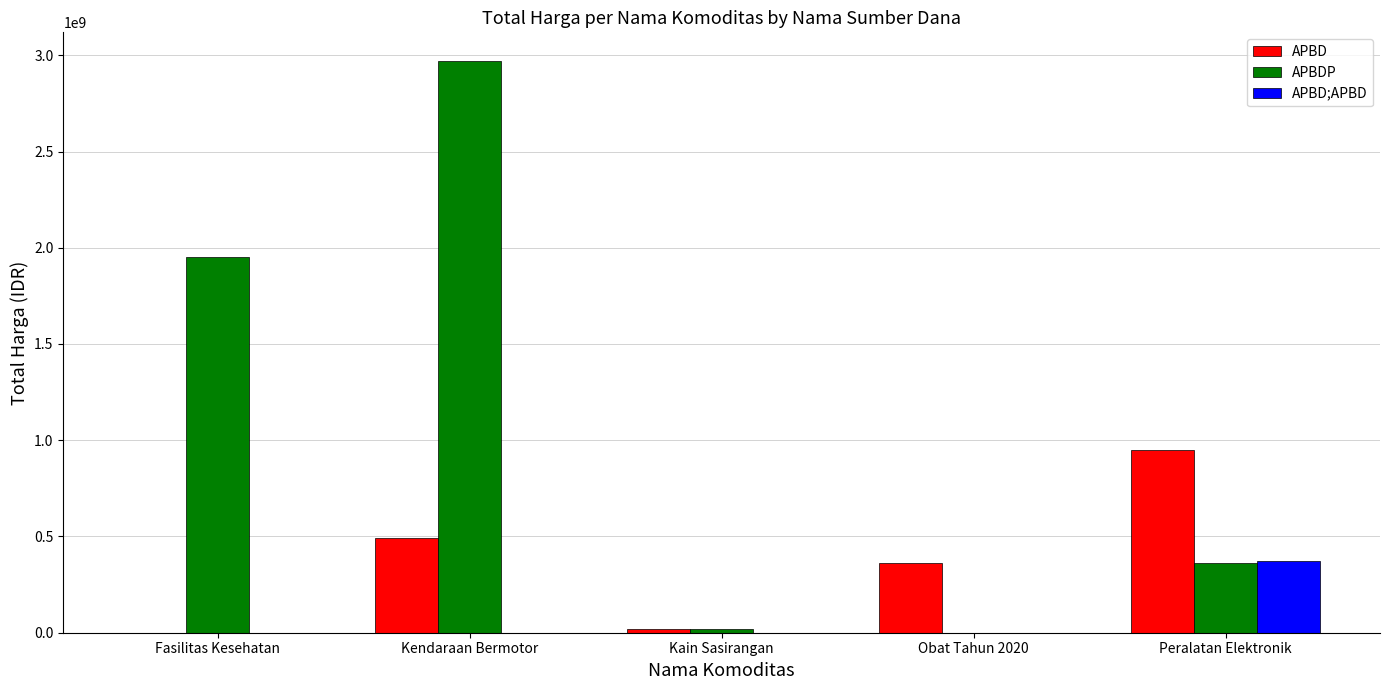

What is the maximum value for APBD;APBD?

373404000